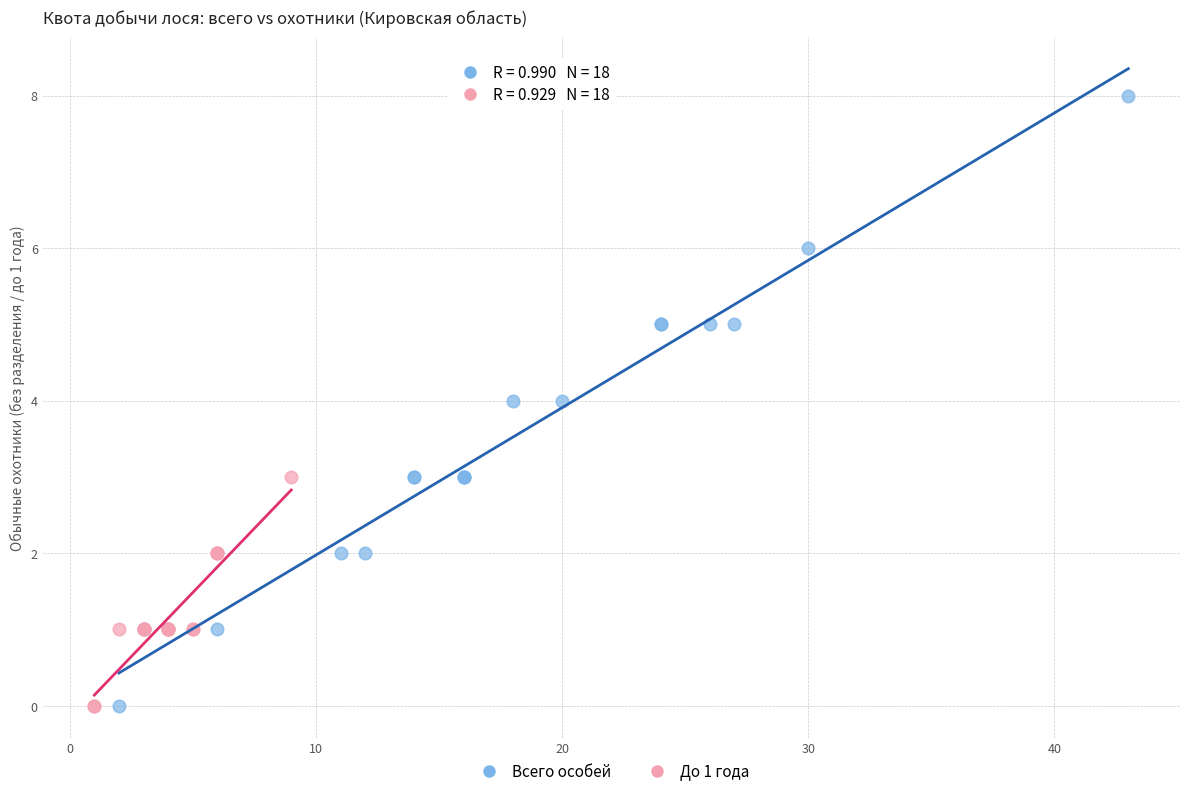

Which series has the largest Y range (max minus min)?

Всего особей